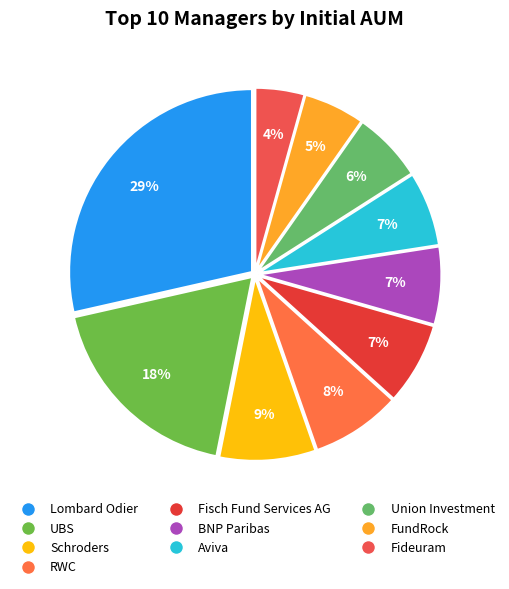

To the nearest percent, what portion does Union Investment represent?

6%